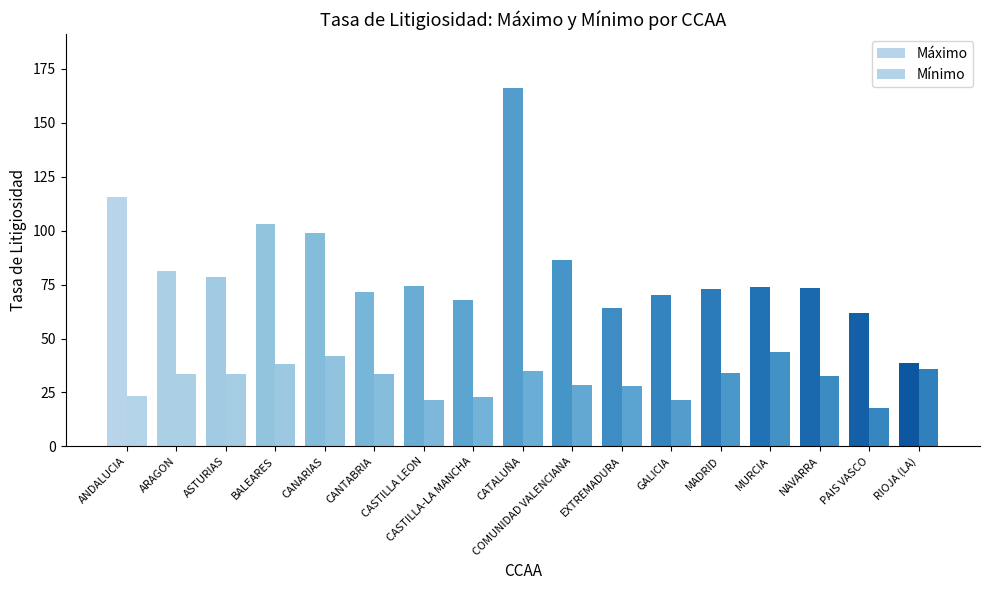

Read the Mínimo value at RIOJA (LA).

35.7